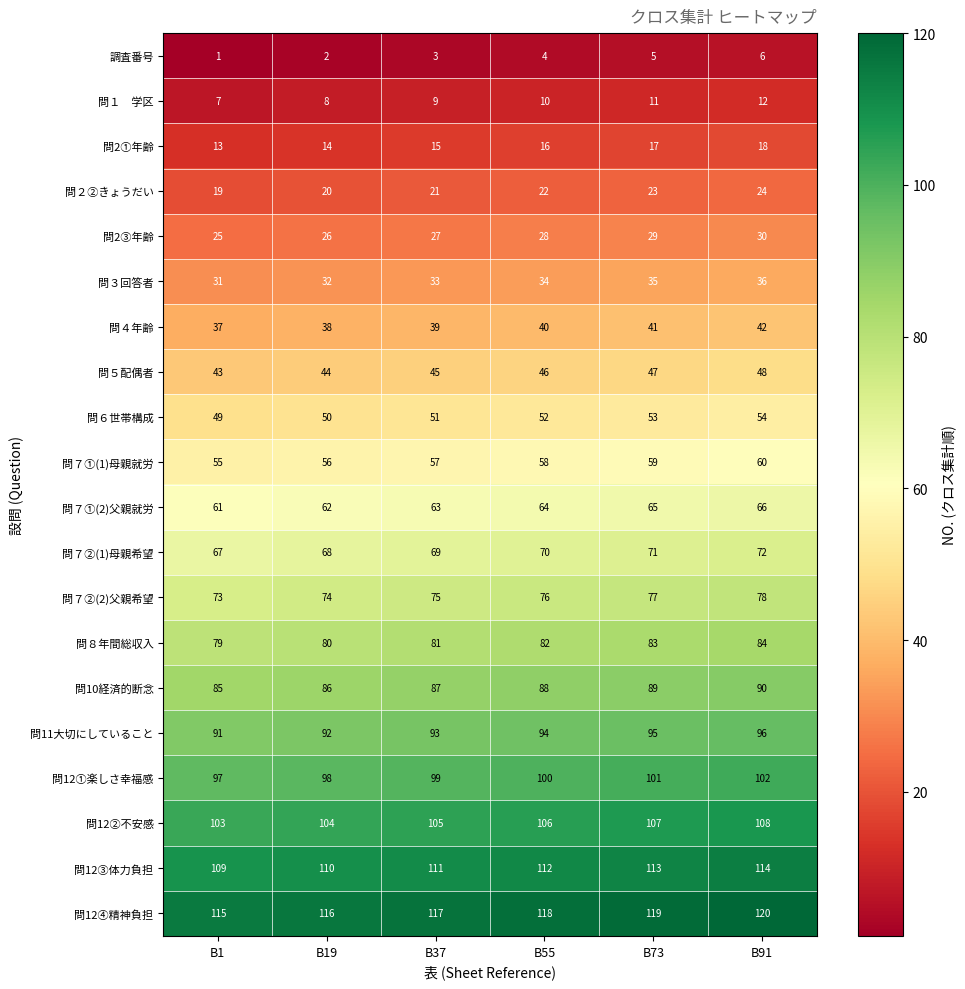

Rank the categories by 問６世帯構成 value from lowest to highest.

B1, B19, B37, B55, B73, B91